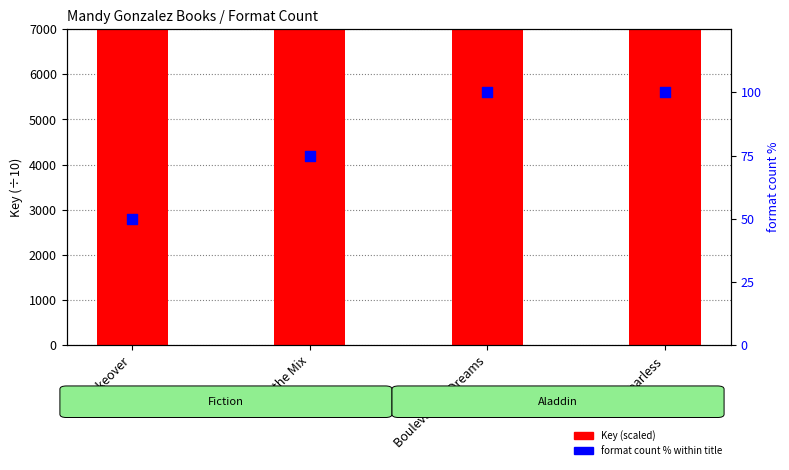

Which series contains the lowest Y value?

Format count %